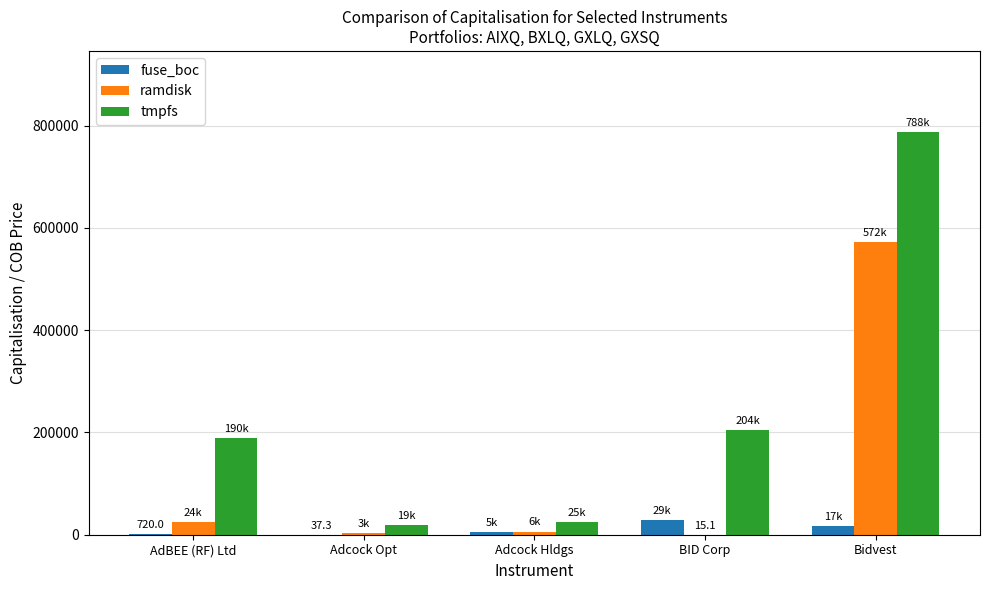

What are all the series names shown in the legend?

fuse_boc, ramdisk, tmpfs